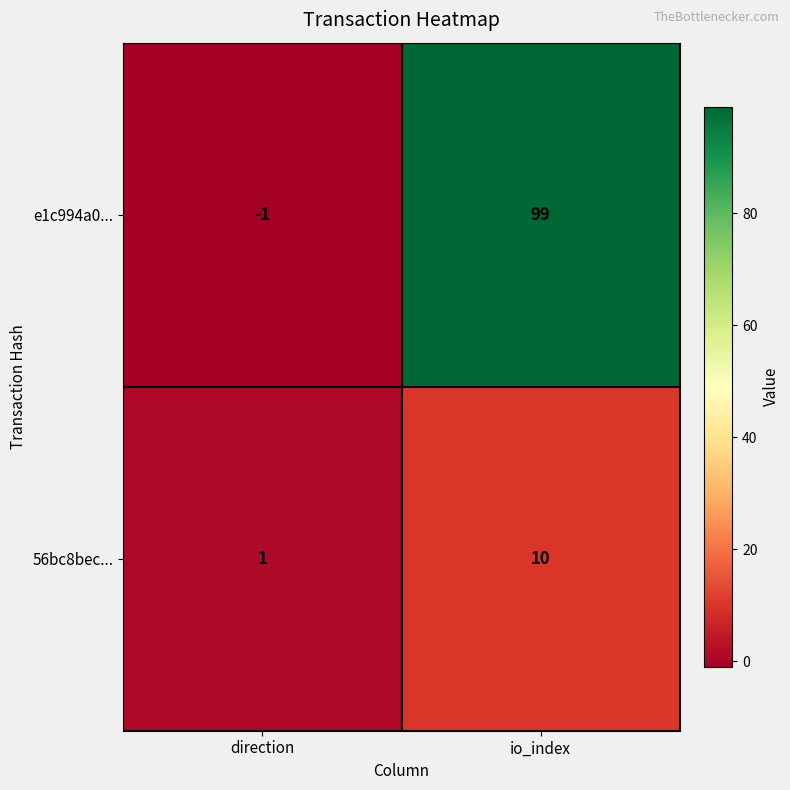

Which series has the largest range (max minus min)?

e1c994a0...